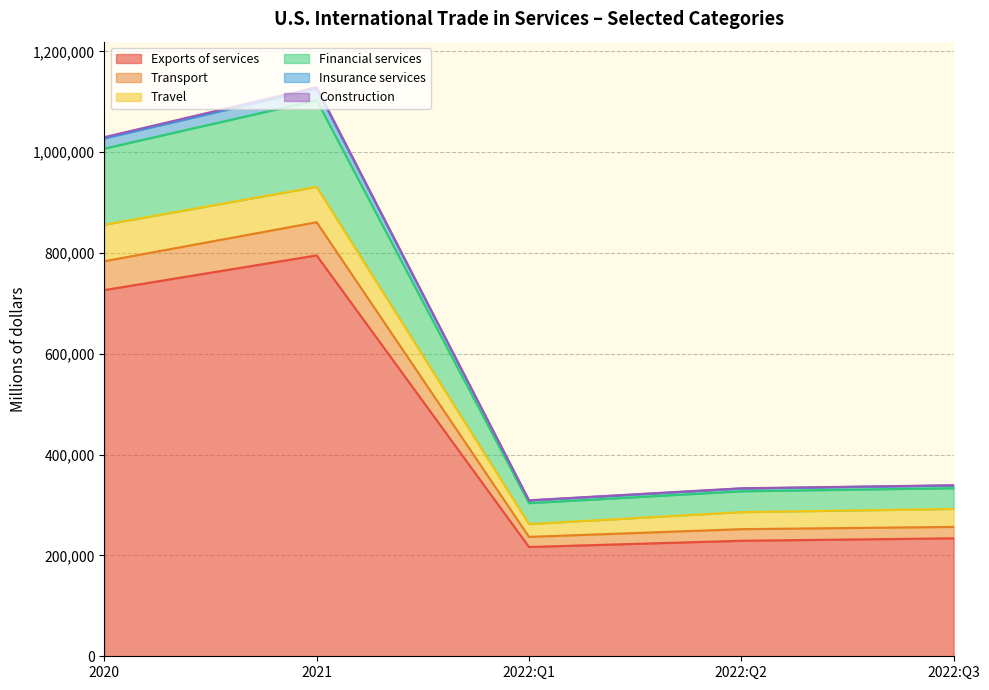

How many categories are shown in the chart?

5